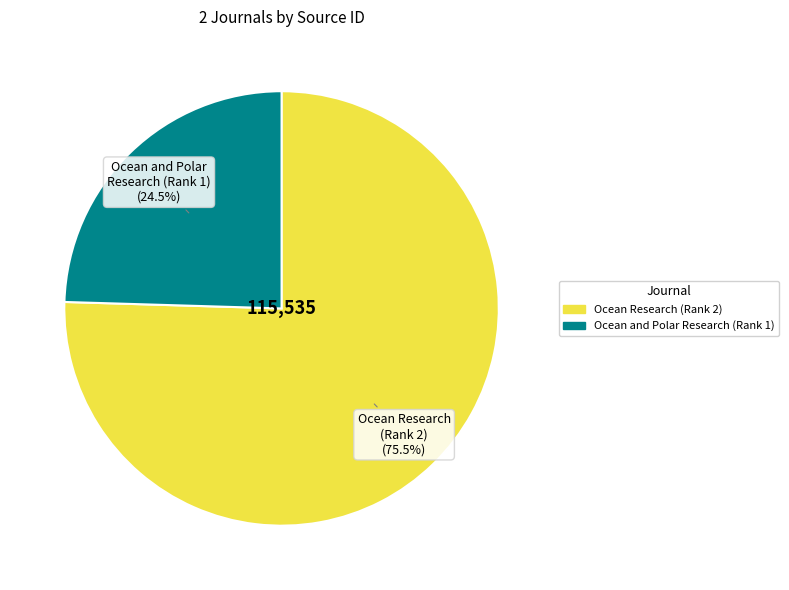

To the nearest percent, what is the combined percentage of Ocean Research (Rank 2) and Ocean and Polar Research (Rank 1)?

100%